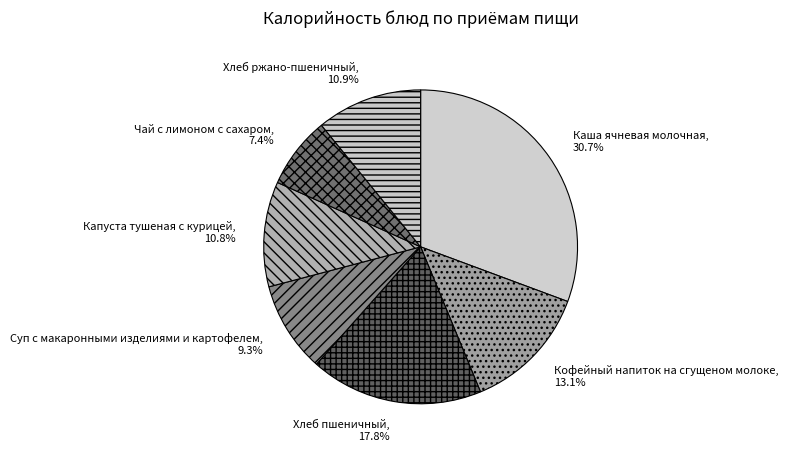

What portion of the pie excludes Хлеб пшеничный?

82.2%